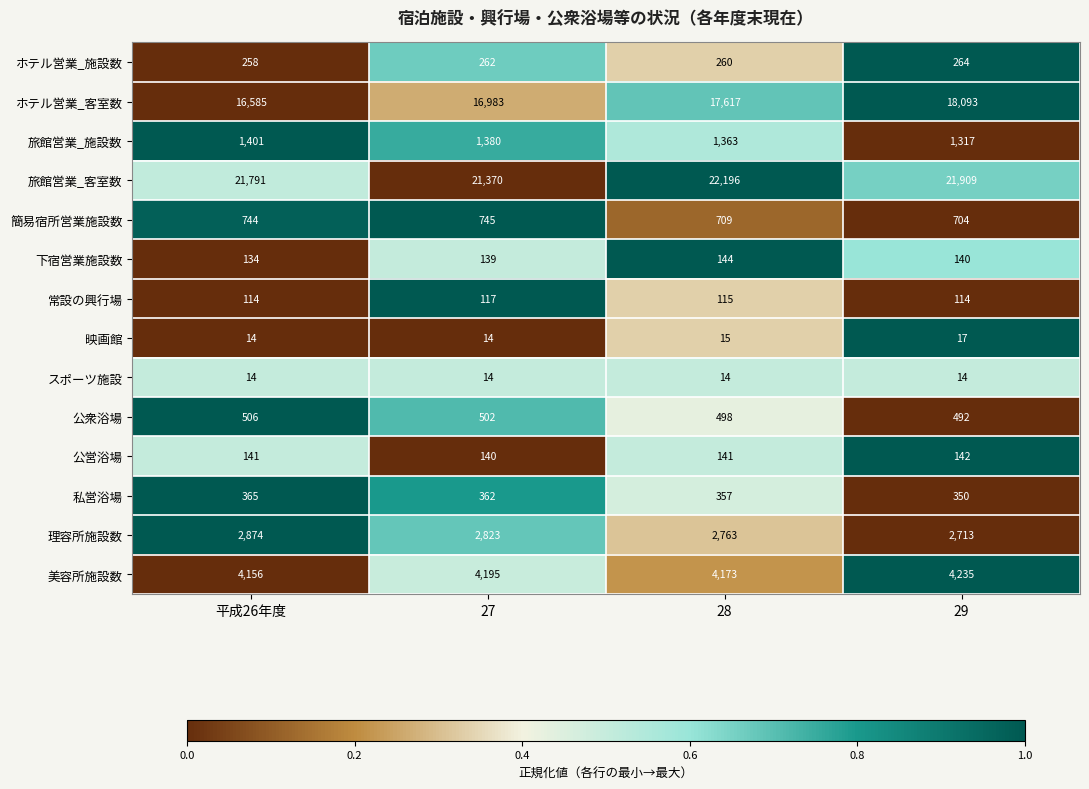

How many 常設の興行場 values are between 114 and 117?

4